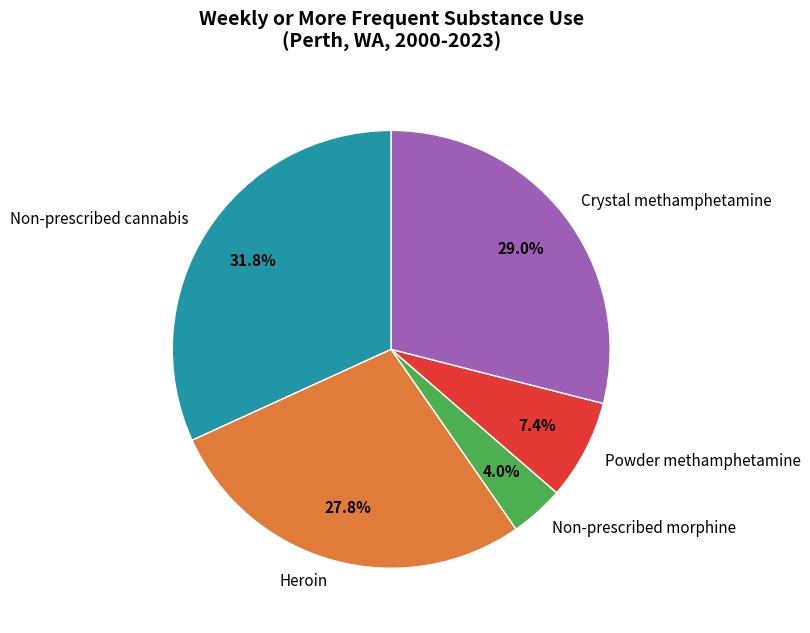

Is the sum of Heroin and Powder methamphetamine greater than half?

No